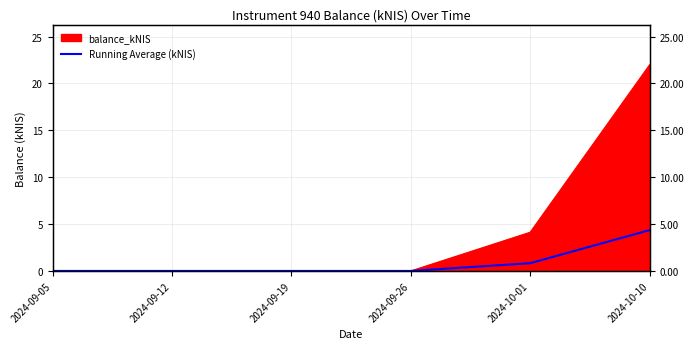

Count the number of categories in the chart.

6